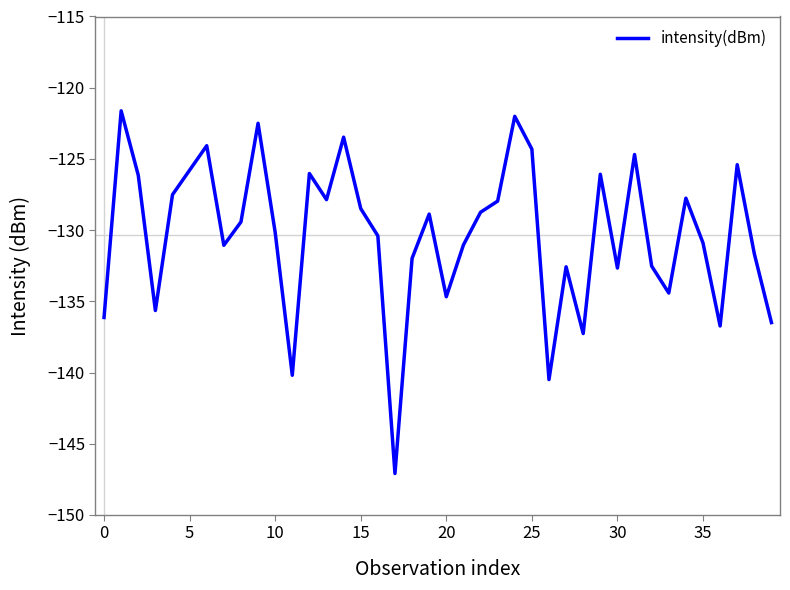

What is the difference between the maximum and minimum values?

25.5